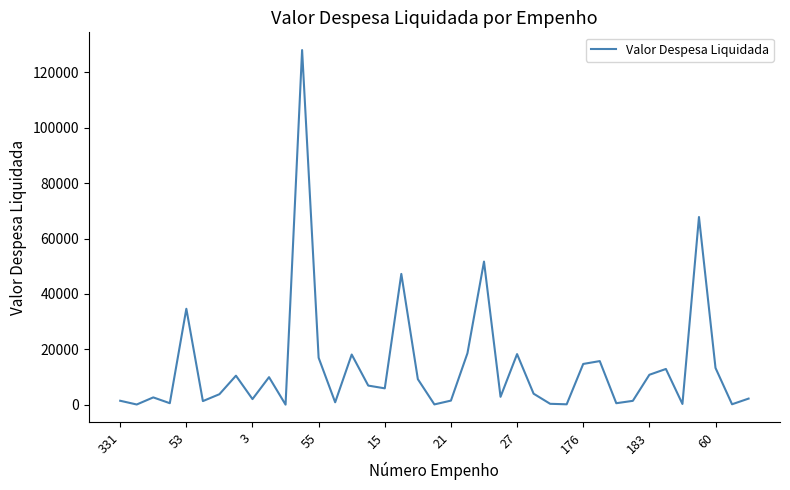

True or false: the data has more than 0 interior local peaks.

True